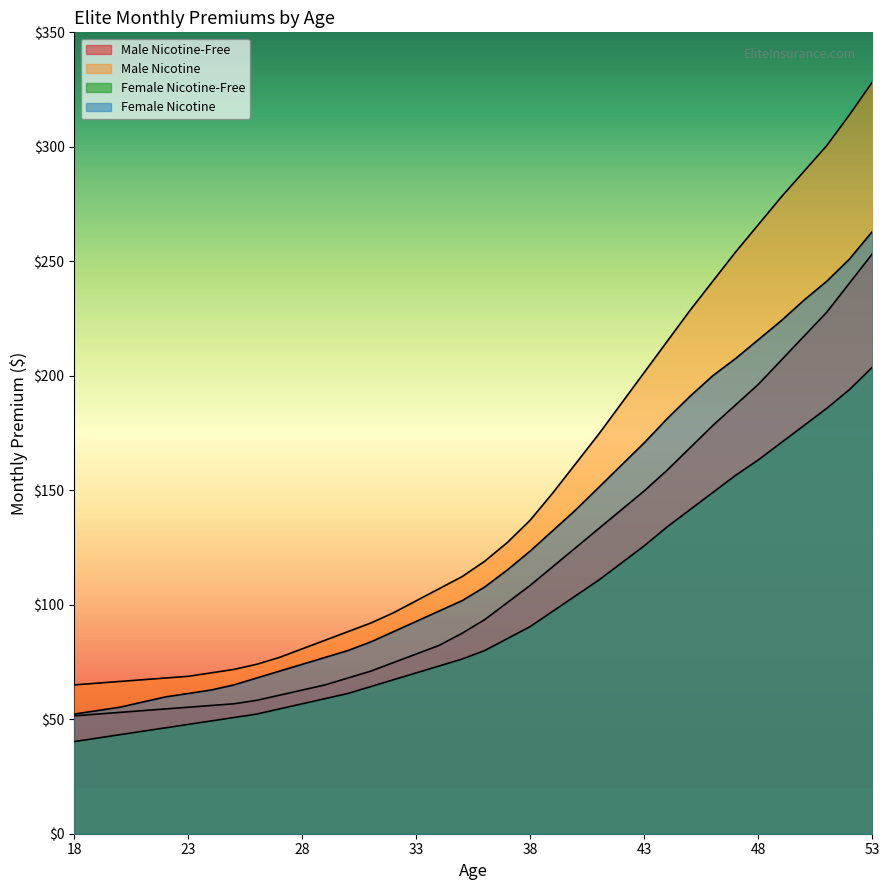

True or false: Male Nicotine-Free and Female Nicotine-Free cross at least once.

False